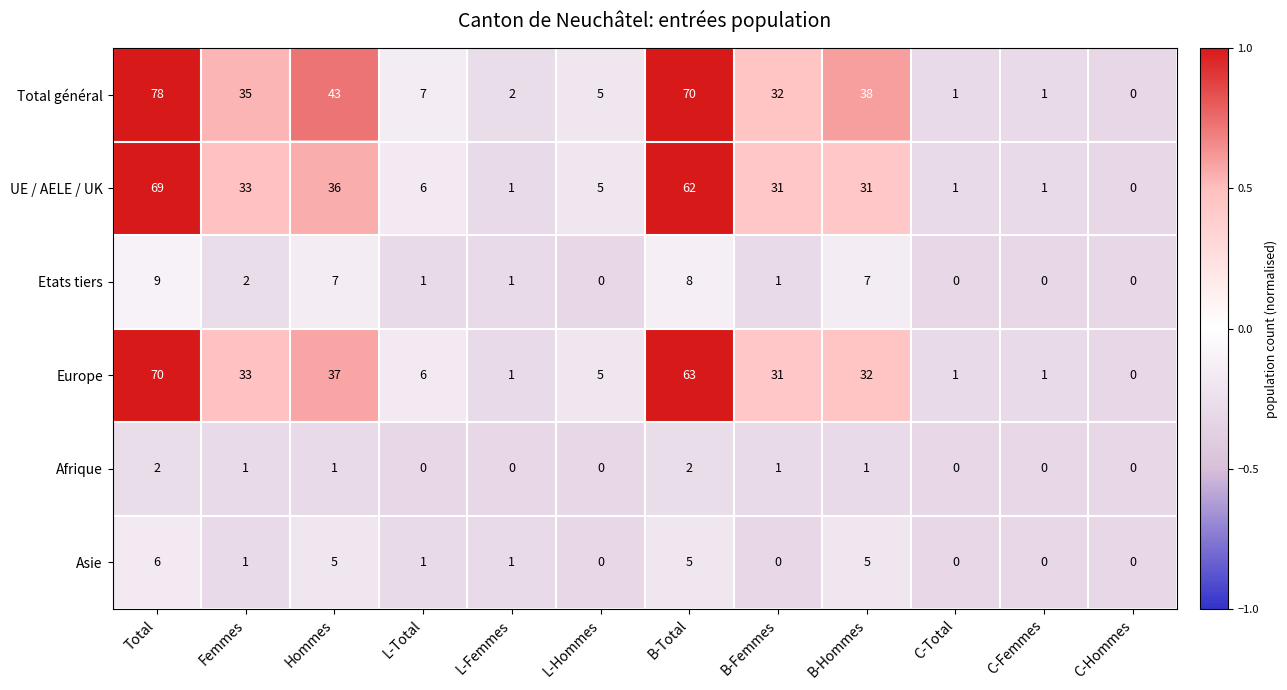

Read the Europe value at Hommes, to the nearest 10.

40